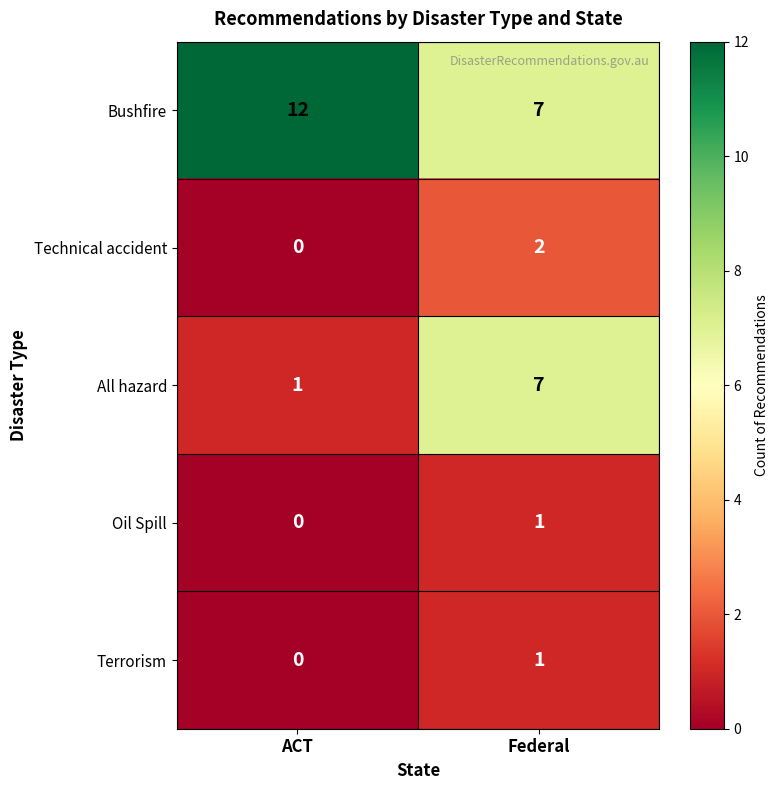

The value of Terrorism at Federal is 1. True or false?

True